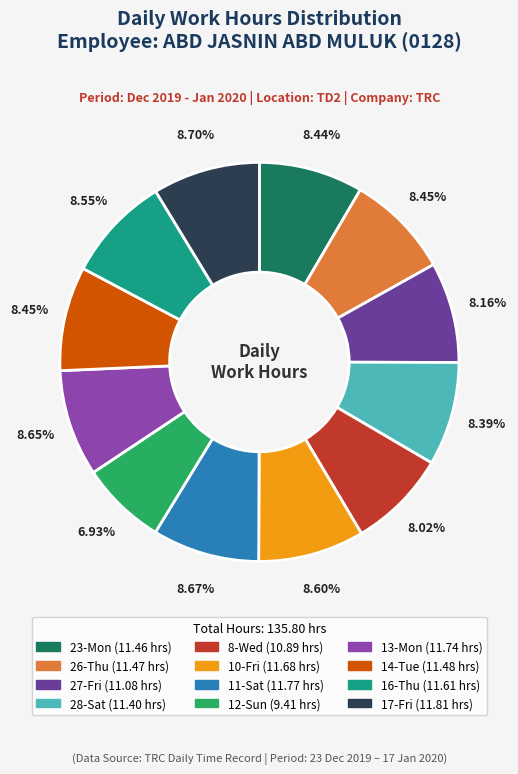

Does 27-Fri account for over 50% of the chart?

No